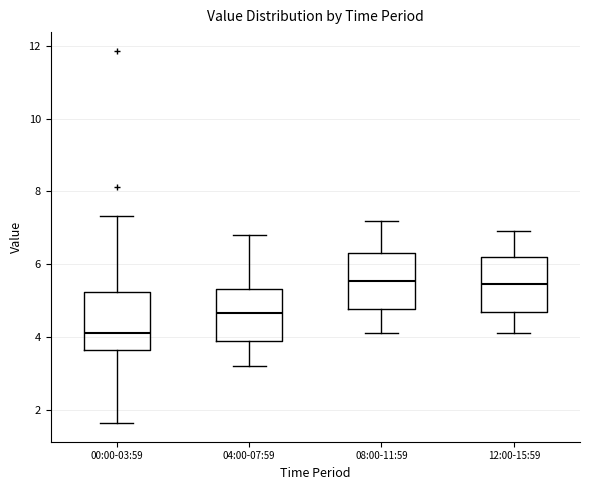

Reading left to right, read every box against the y-axis: the position of its median line, the range the box covers, and the ends of its whiskers. The values are not printed on the chart, so give them approximately, as read against the axis.

00:00-03:59: median 4.2, box 3.6 to 5.2, whiskers 1.6 to 7.4
04:00-07:59: median 4.6, box 4.0 to 5.4, whiskers 3.2 to 6.8
08:00-11:59: median 5.6, box 4.8 to 6.4, whiskers 4.2 to 7.2
12:00-15:59: median 5.4, box 4.6 to 6.2, whiskers 4.2 to 7.0